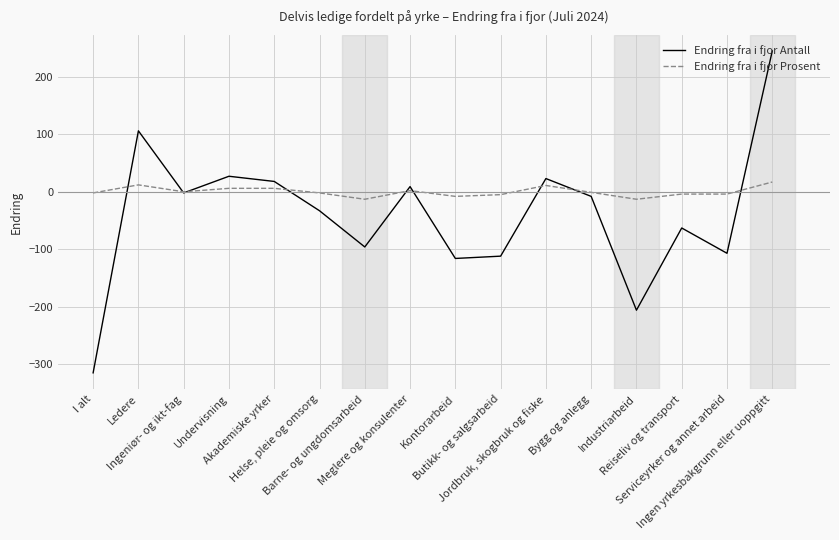

Which series has the largest total across all categories?

Endring fra i fjor Prosent